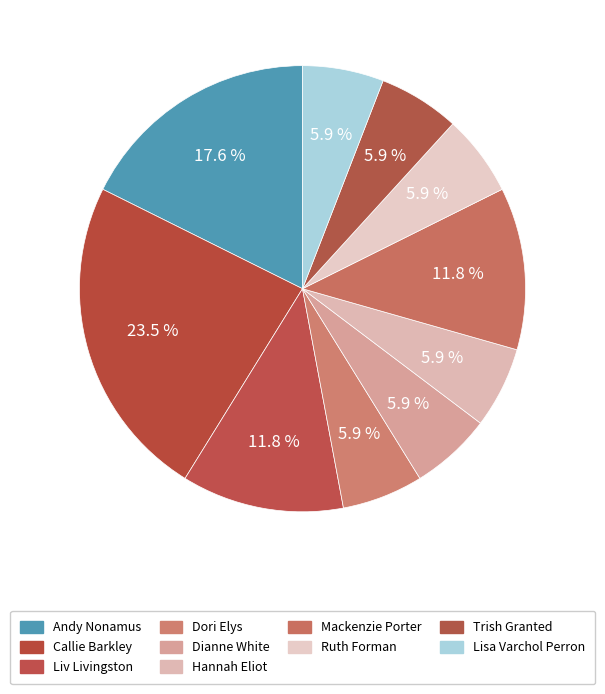

Count the number of slices in the pie.

10